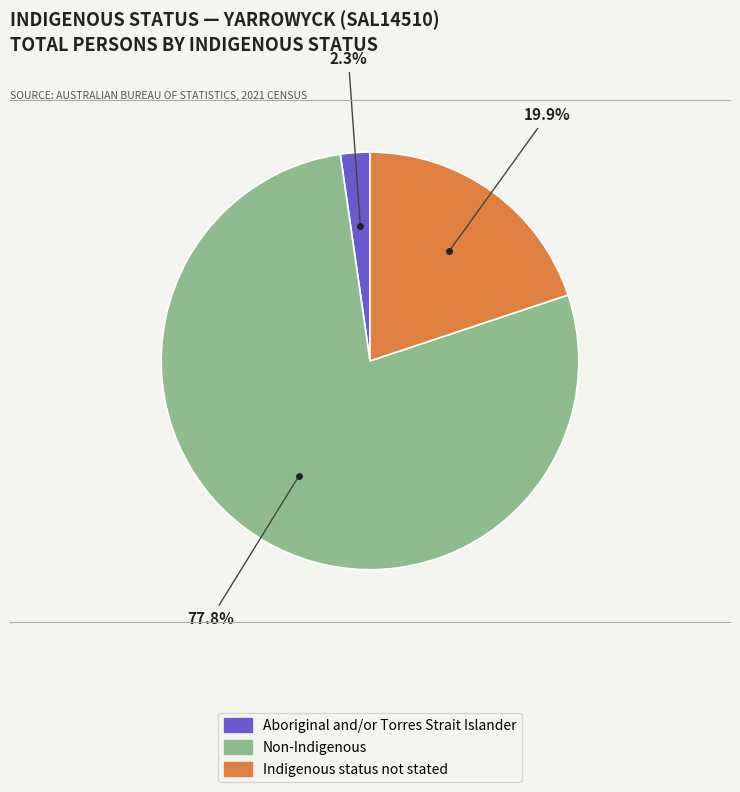

To the nearest percent, what percentage of the pie is Aboriginal and/or Torres Strait Islander?

2%